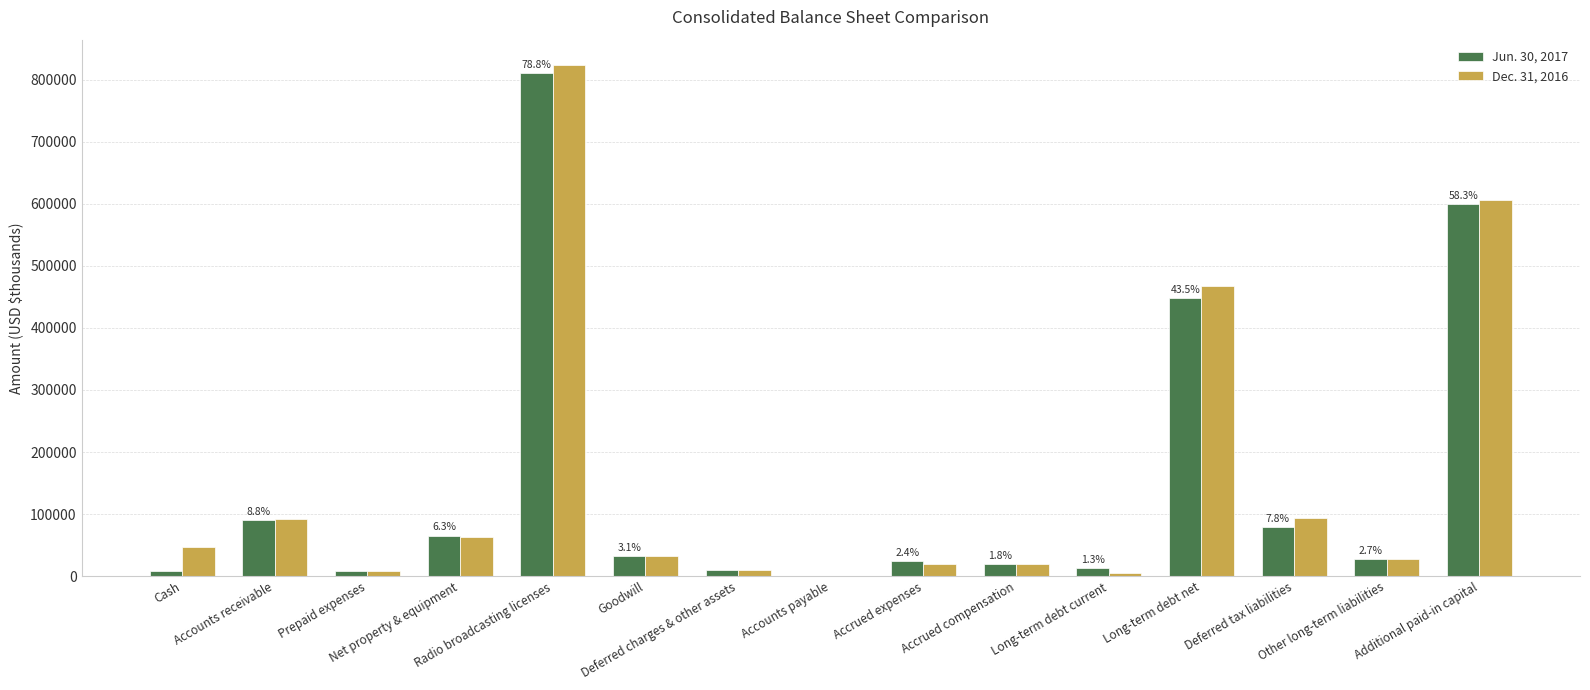

At which category is the sum across all series the highest?

Radio broadcasting licenses